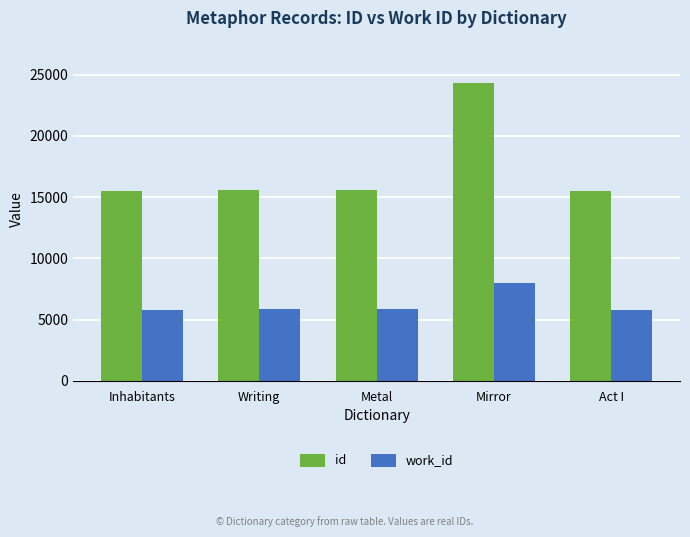

Does the chart contain stacked bars?

No